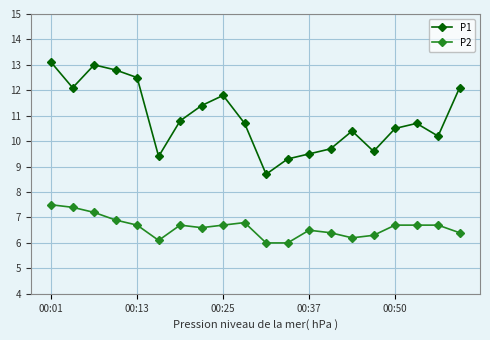

What is the average value of the P1 series?

10.9